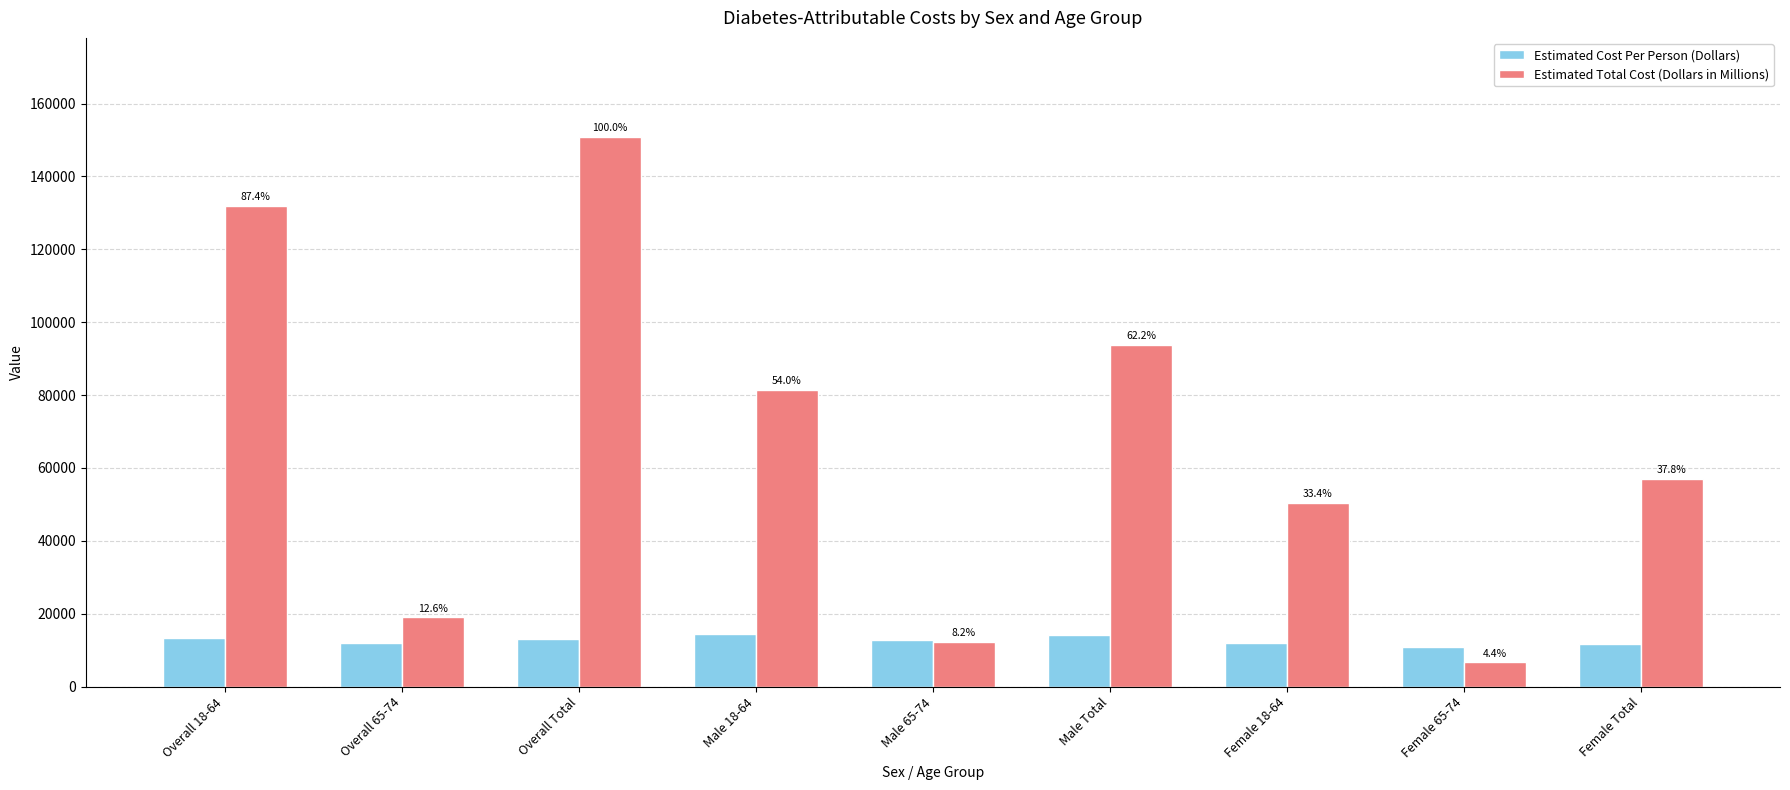

Which series has the largest total across all categories?

Estimated Total Cost (Dollars in Millions)